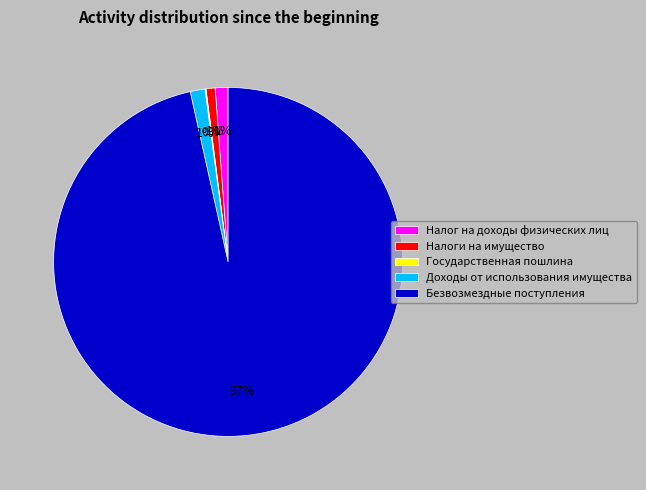

Between Налог на доходы физических лиц and Безвозмездные поступления, which is larger?

Безвозмездные поступления